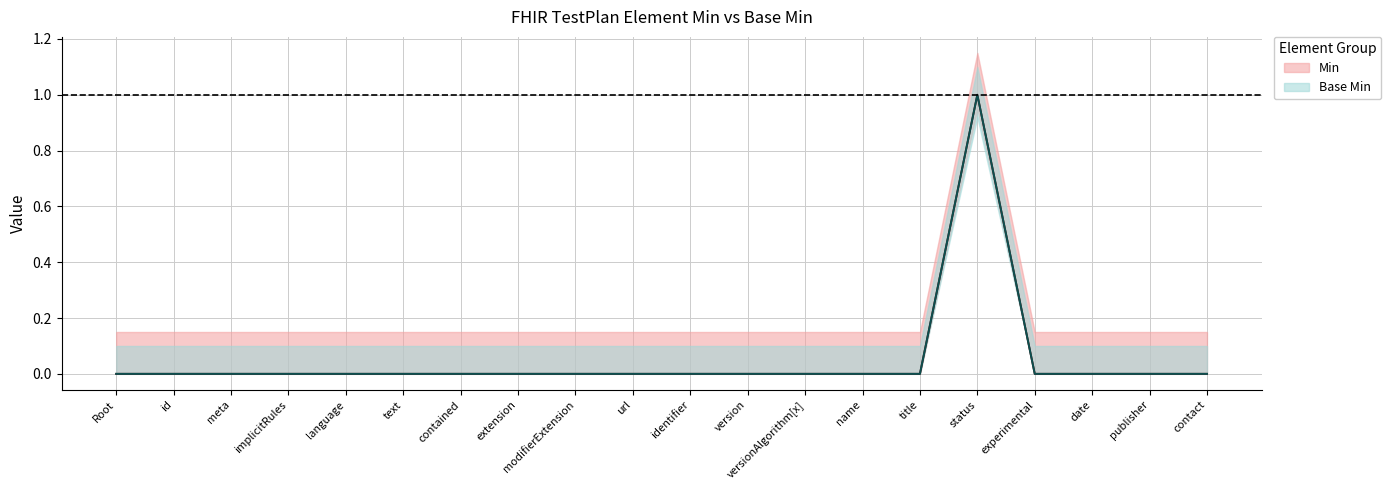

True or false: Base Min and Min cross at least once.

False